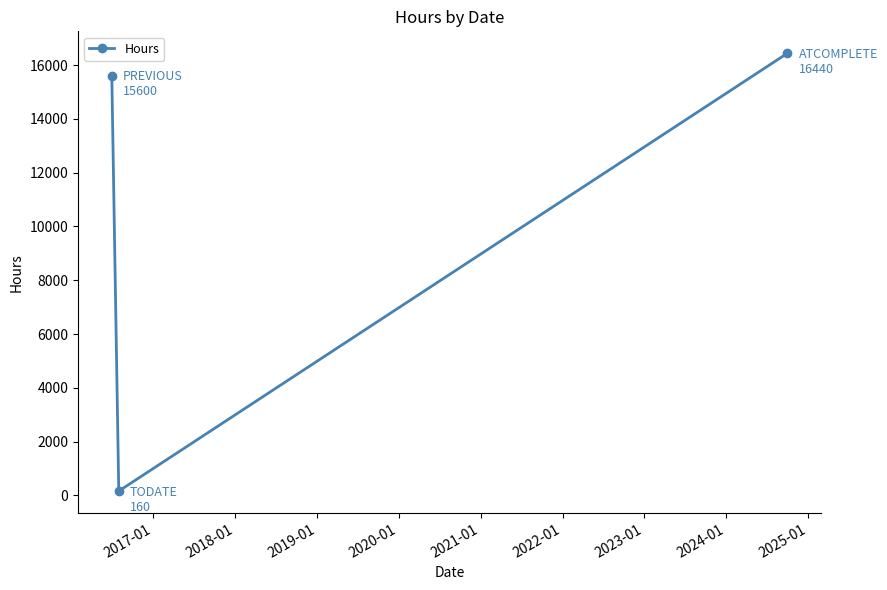

What is the difference between the second highest and minimum values?

15440